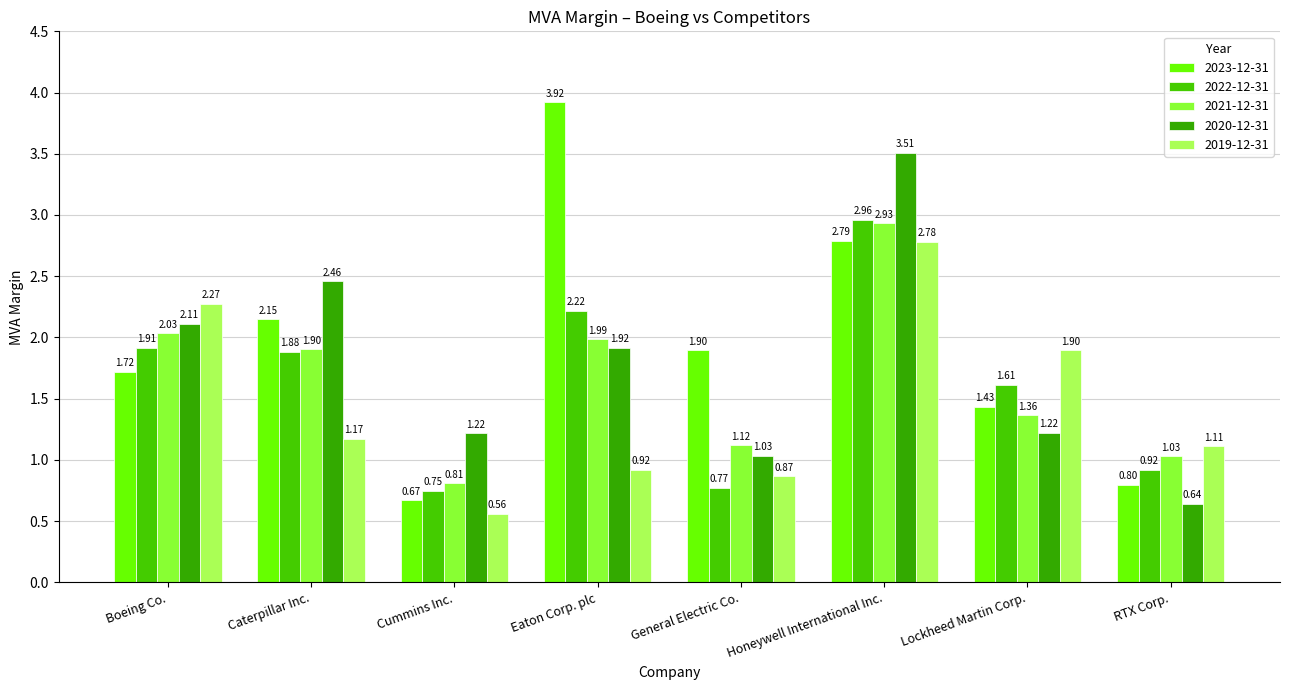

Reading left to right, list all the values displayed in this chart.

2023-12-31: 1.7	2.1	0.7	3.9	1.9	2.8	1.4	0.8
2022-12-31: 1.9	1.9	0.7	2.2	0.8	3.0	1.6	0.9
2021-12-31: 2.0	1.9	0.8	2.0	1.1	2.9	1.4	1.0
2020-12-31: 2.1	2.5	1.2	1.9	1.0	3.5	1.2	0.6
2019-12-31: 2.3	1.2	0.6	0.9	0.9	2.8	1.9	1.1